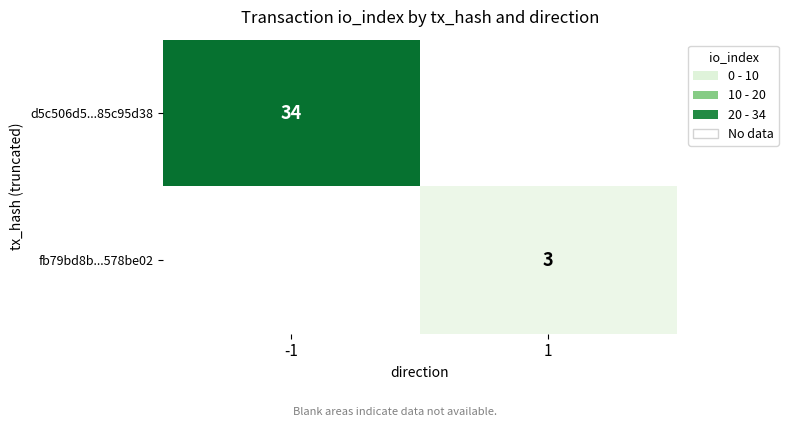

How many categories are shown in the chart?

2